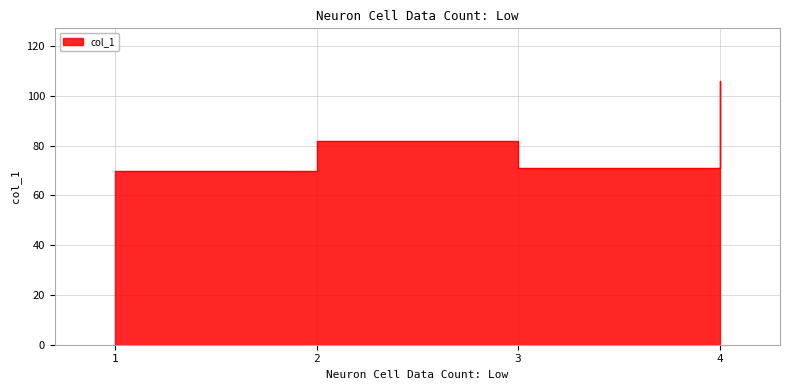

Reading left to right, extract all data points from this chart.

70	82	71	106